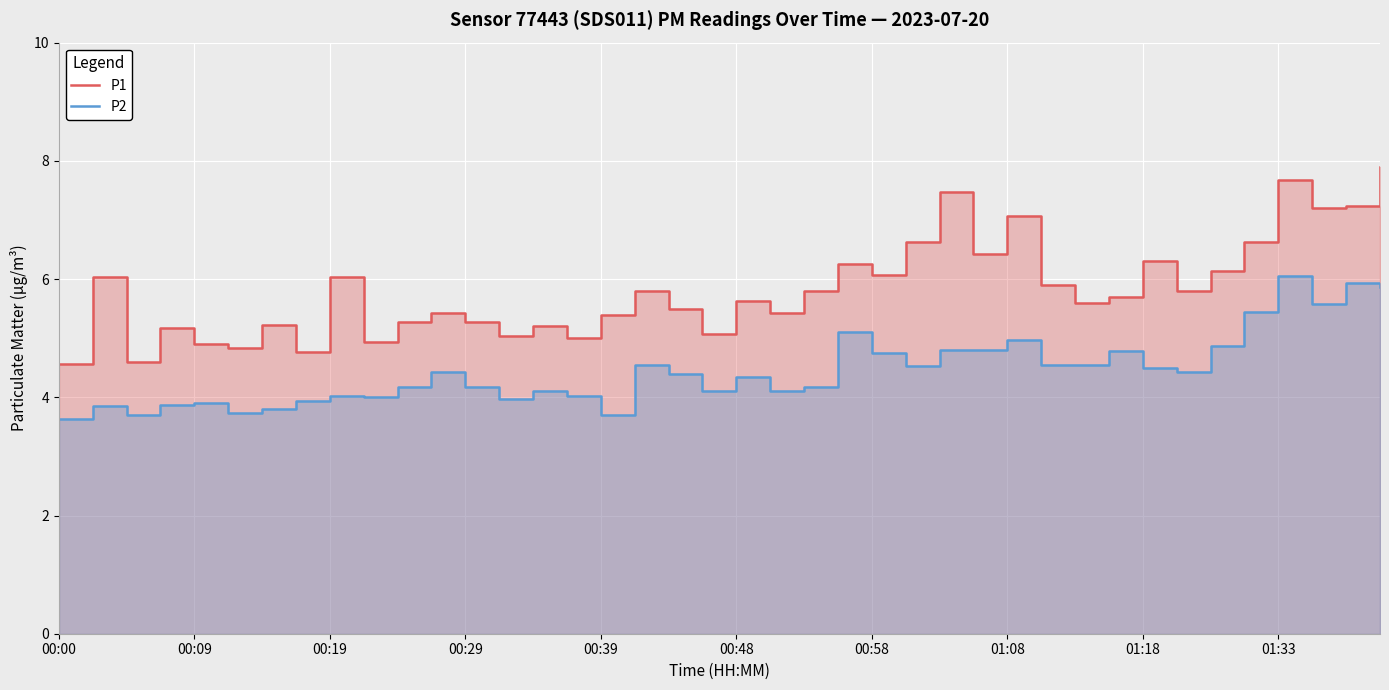

List the series in order of their overall mean, lowest first.

P2, P1